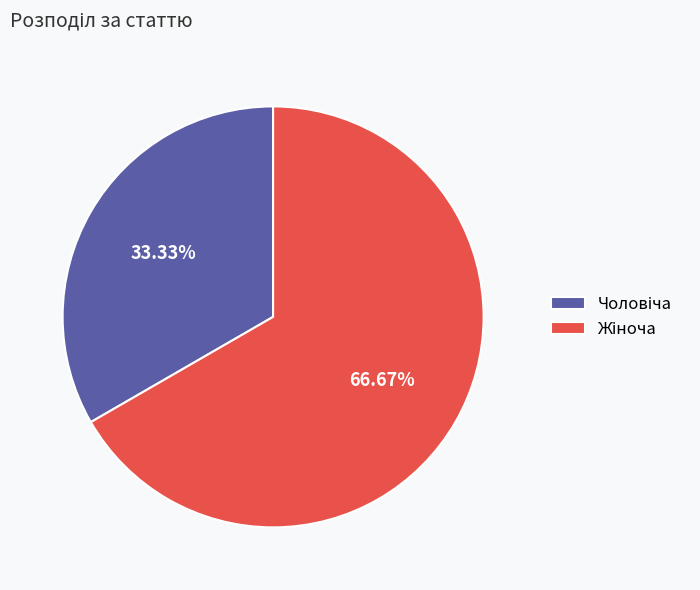

Is there a majority slice in this chart?

Yes